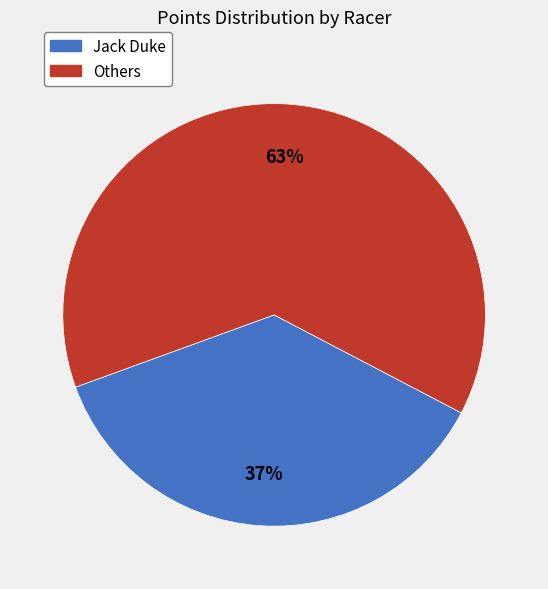

Is there a majority slice in this chart?

Yes